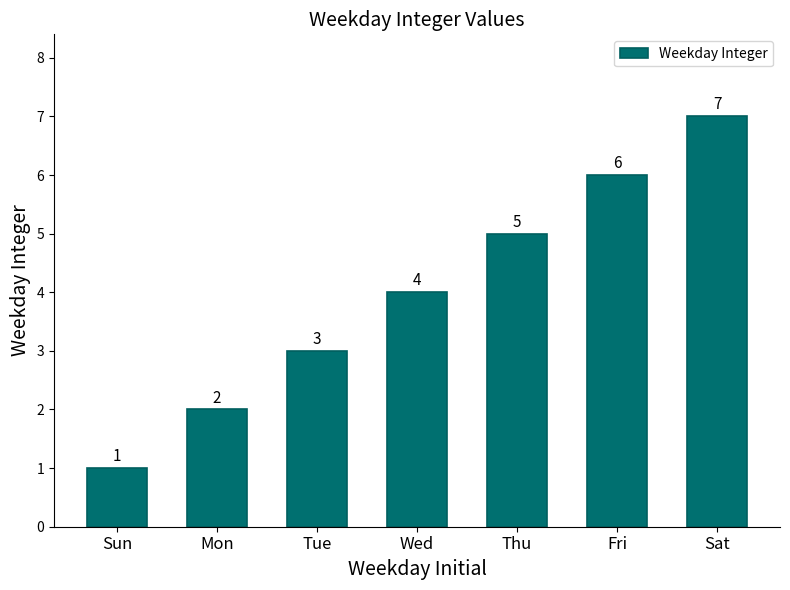

What is the maximum value shown in the chart?

7